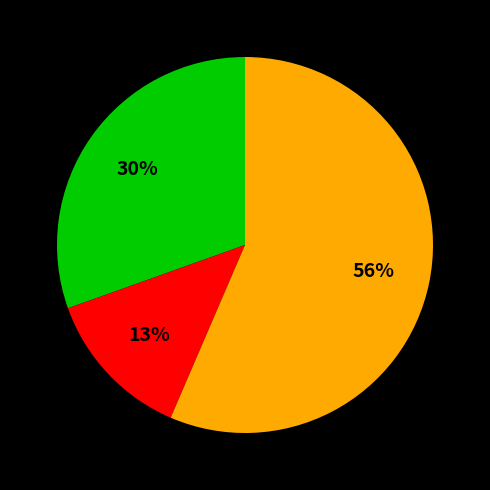

Is there any slice that represents more than half of the pie?

Yes